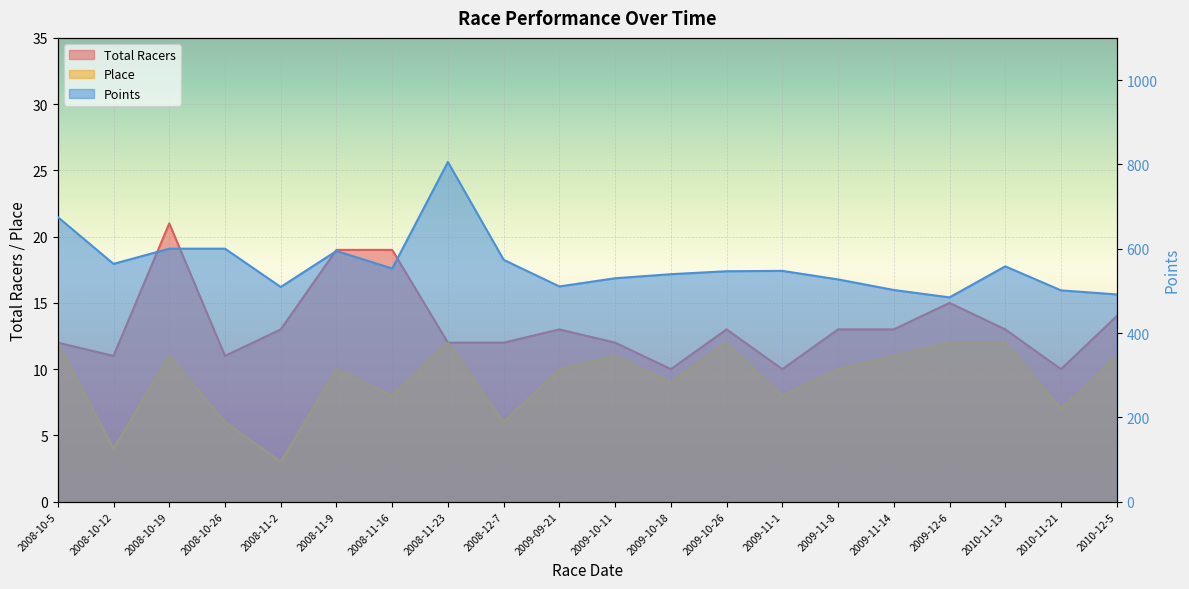

Where is Total Racers nearest to the value 15?

2009-12-6